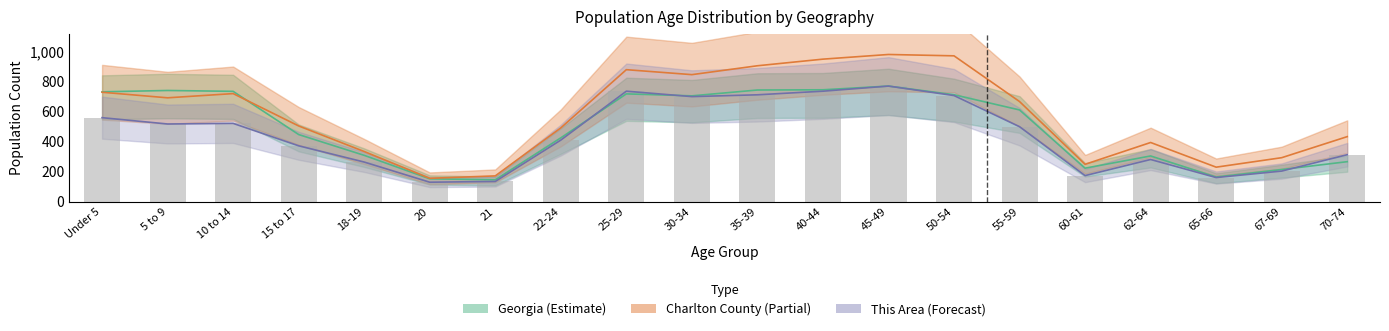

What is the value of the Georgia_scaled bar at the 6th from the left?

152.7